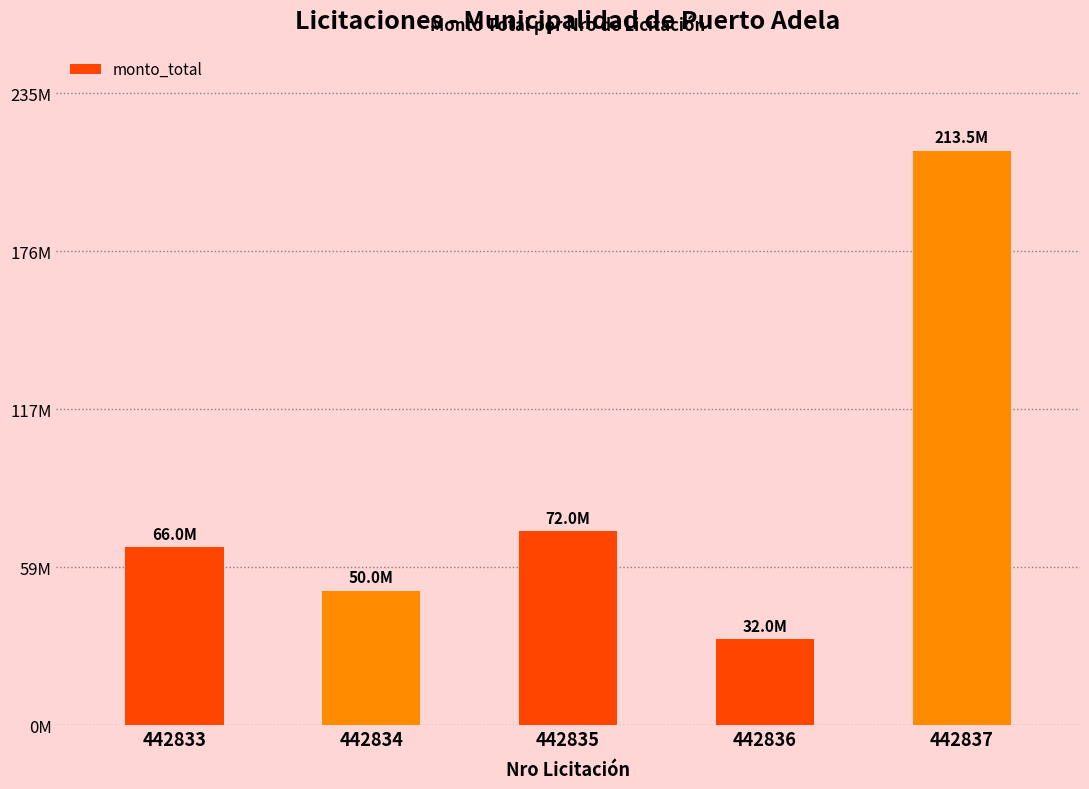

Does the chart contain any negative values?

No